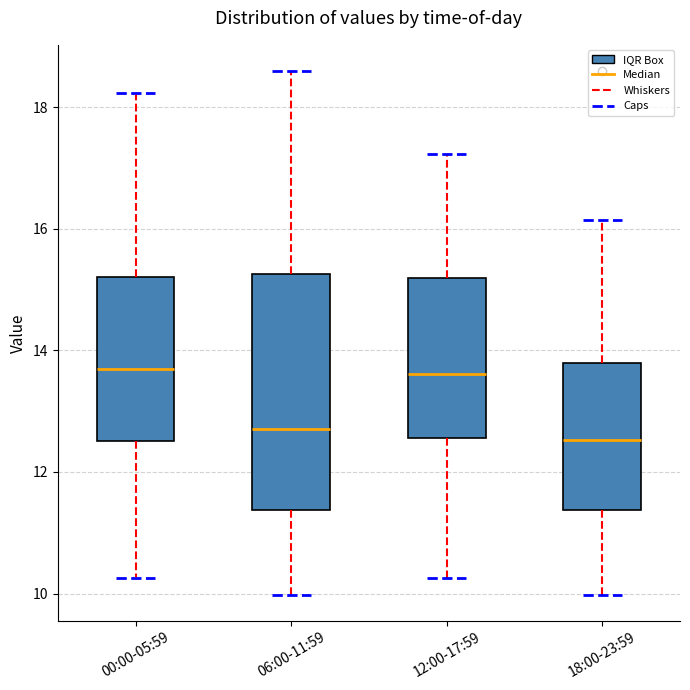

Reading left to right, read every box against the y-axis: the position of its median line, the range the box covers, and the ends of its whiskers. The values are not printed on the chart, so give them approximately, as read against the axis.

00:00-05:59: median 13.8, box 12.6 to 15.2, whiskers 10.2 to 18.2
06:00-11:59: median 12.8, box 11.4 to 15.2, whiskers 10.0 to 18.6
12:00-17:59: median 13.6, box 12.6 to 15.2, whiskers 10.2 to 17.2
18:00-23:59: median 12.6, box 11.4 to 13.8, whiskers 10.0 to 16.2